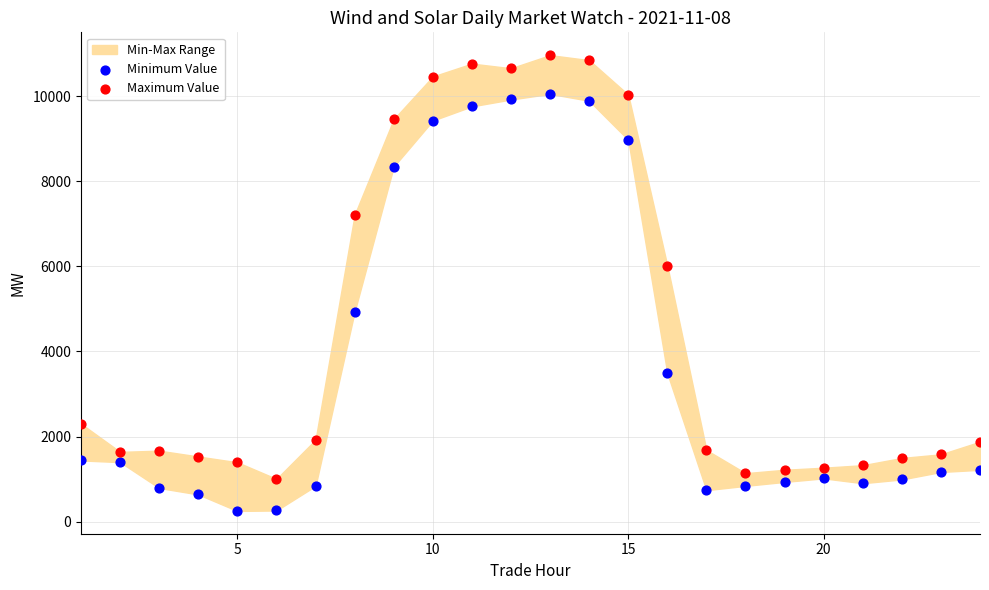

Which series contains the lowest Y value?

Minimum Value